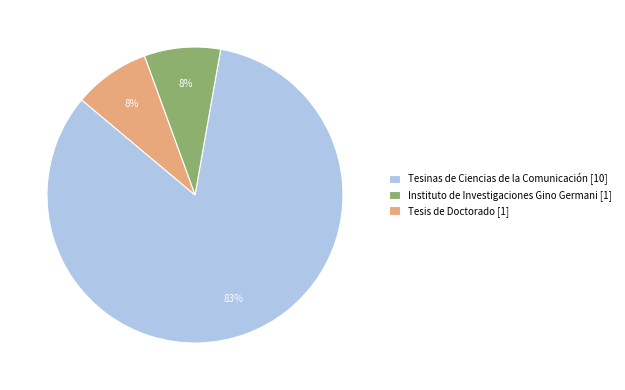

Is there a majority slice in this chart?

Yes